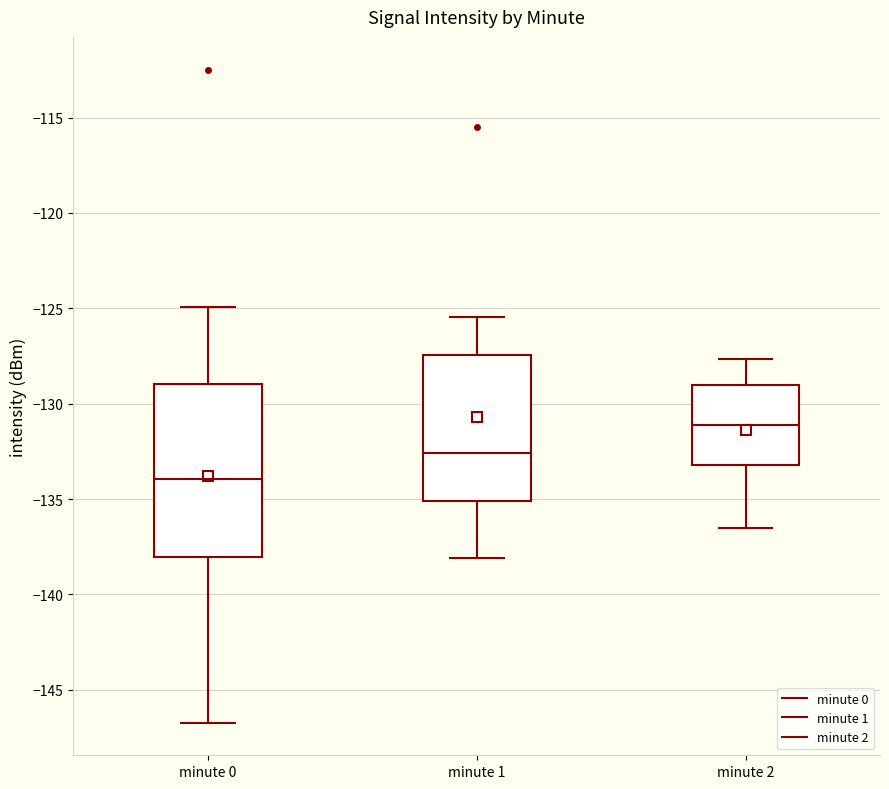

Which box has the lowest median line?

minute 0